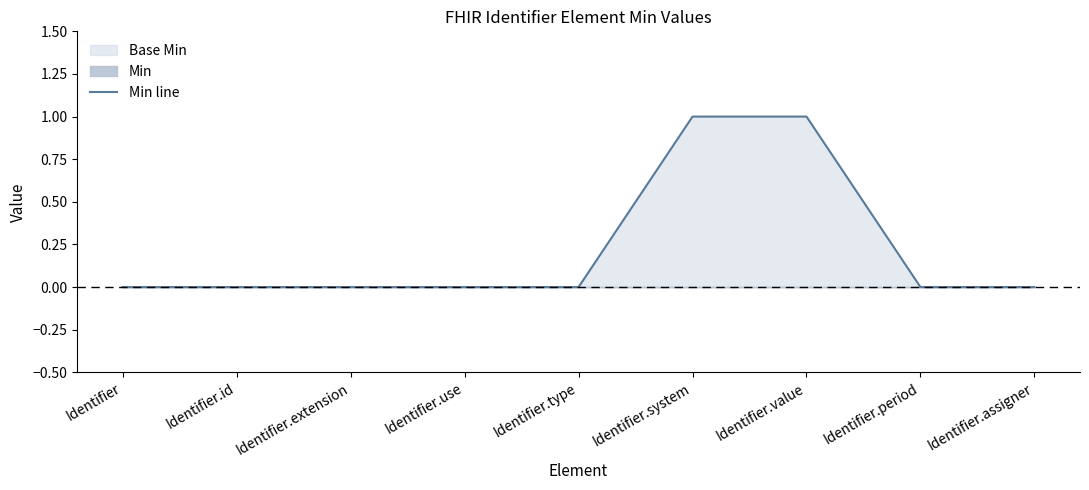

At which label is the value closest to 0?

Identifier